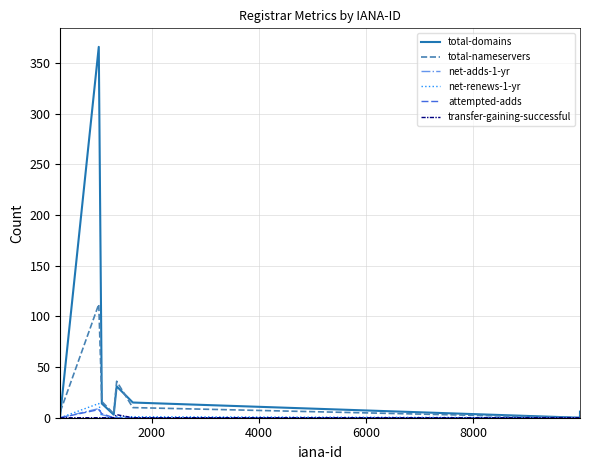

Count the number of data series in this chart.

6